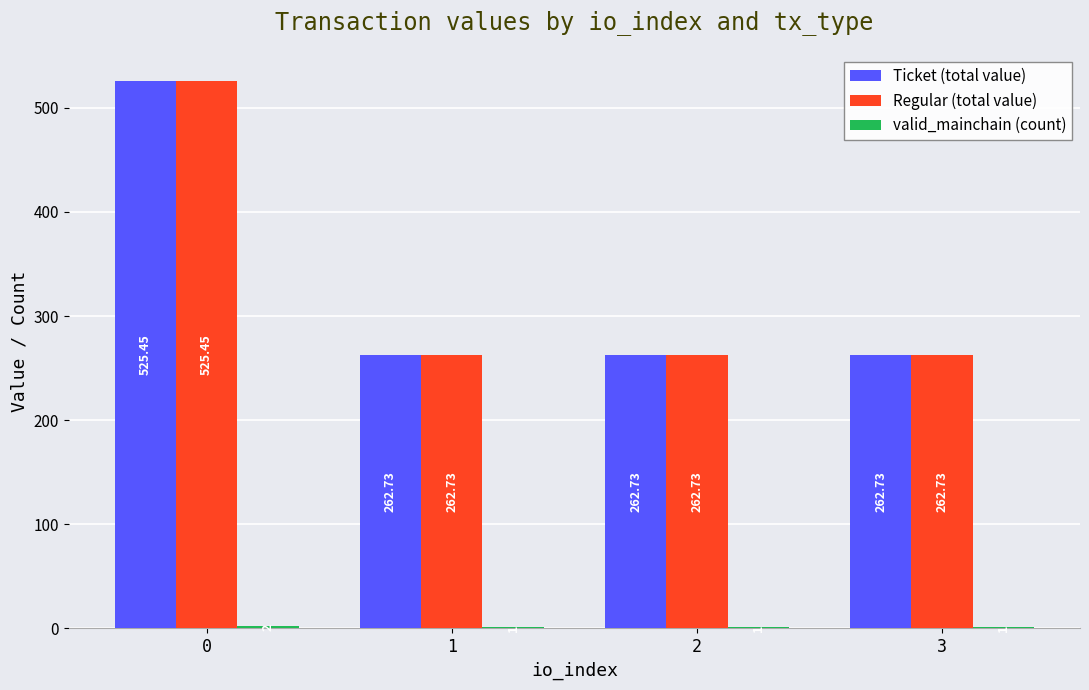

What is the total value across all series at 1?

526.5